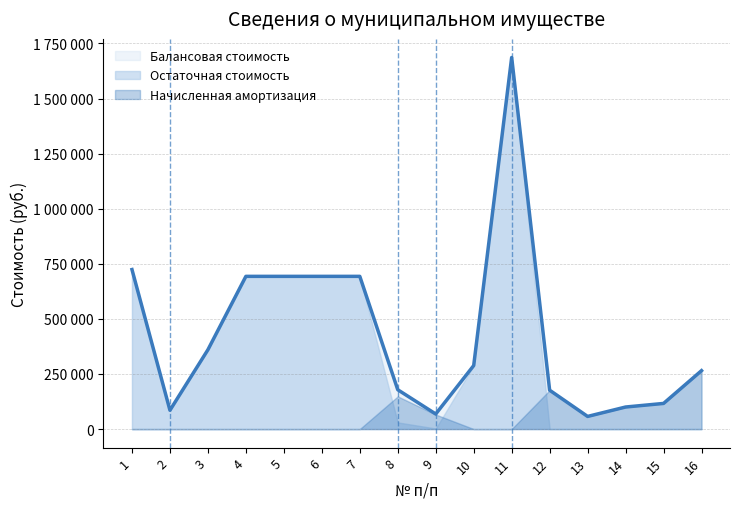

True or false: Остаточная стоимость has more than 2 interior local peaks.

False